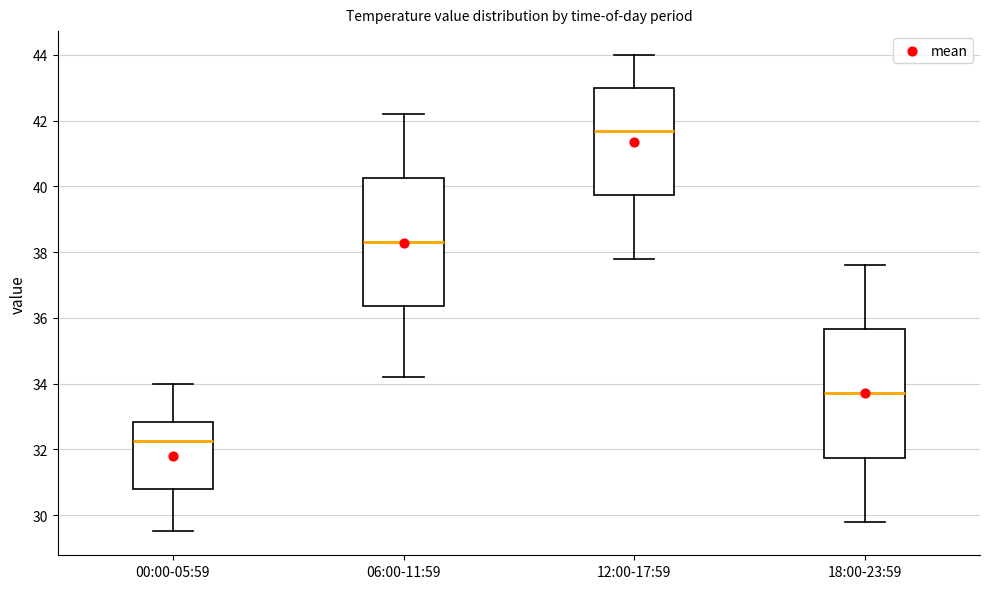

Which box's median line is the lowest?

00:00-05:59